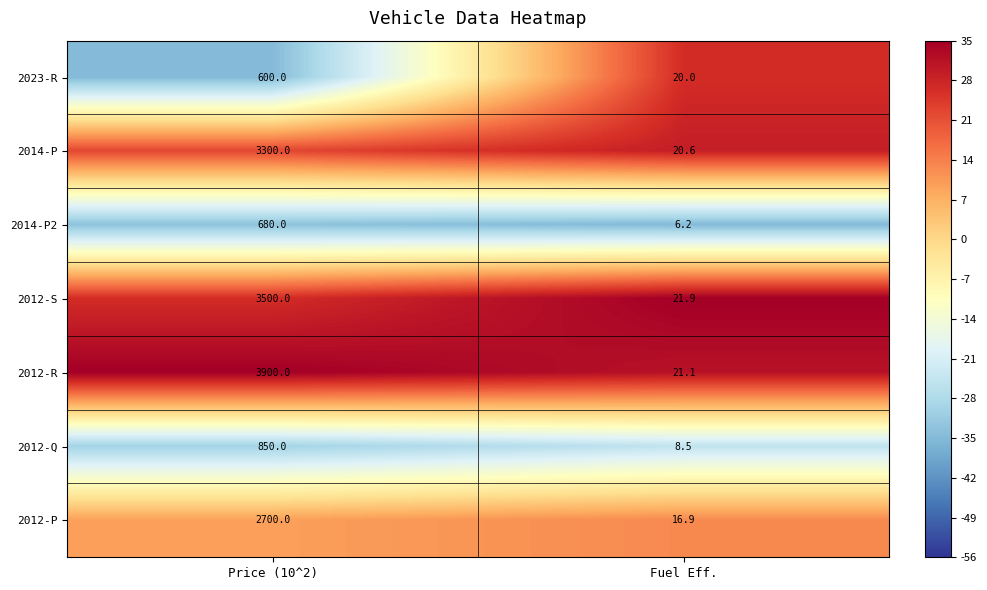

Where is 2014-P nearest to the value 1660?

Fuel Eff.